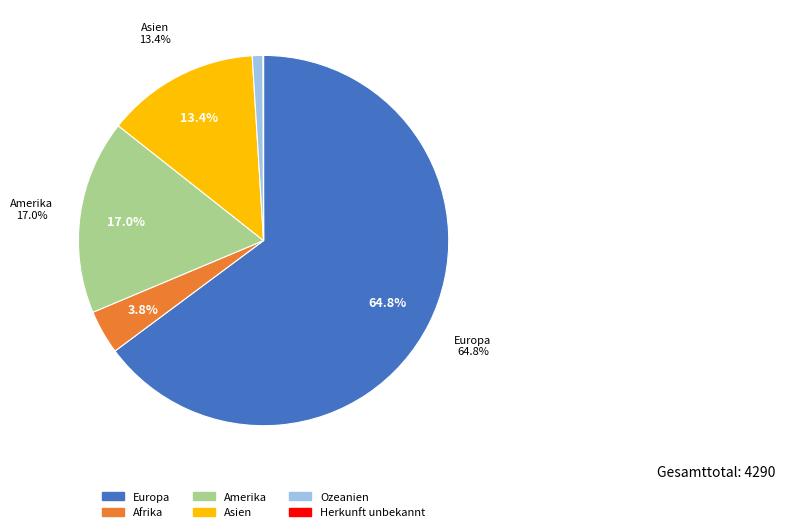

What percentage is the Amerika slice, to the nearest percent?

17%